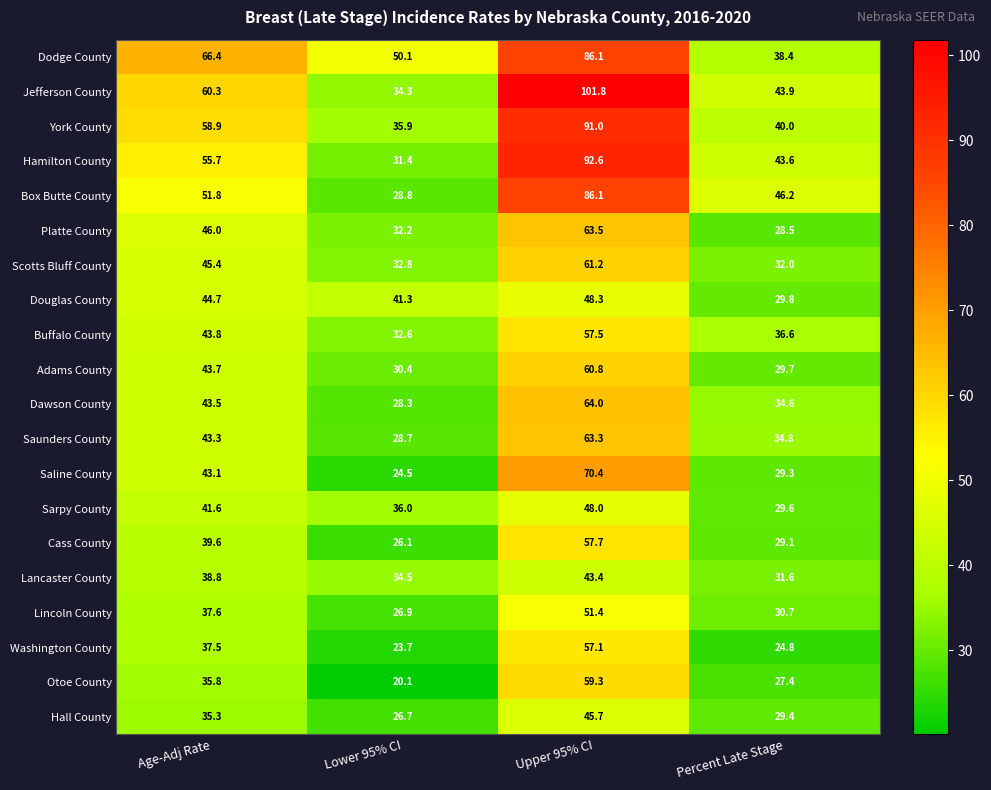

Is it true that Buffalo County equals 43.8 at Age-Adj Rate?

True